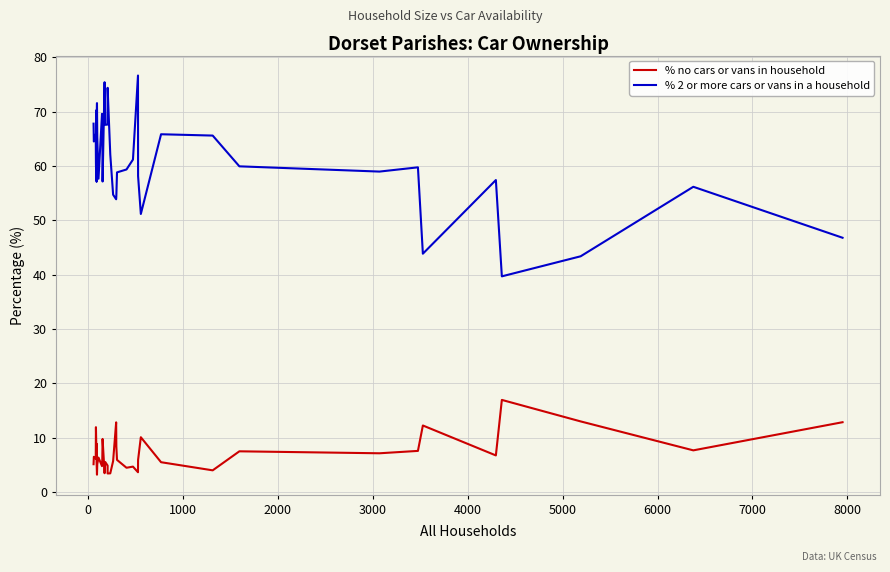

In % no cars or vans in household, how many points are higher than both neighbors (excluding endpoints)?

12